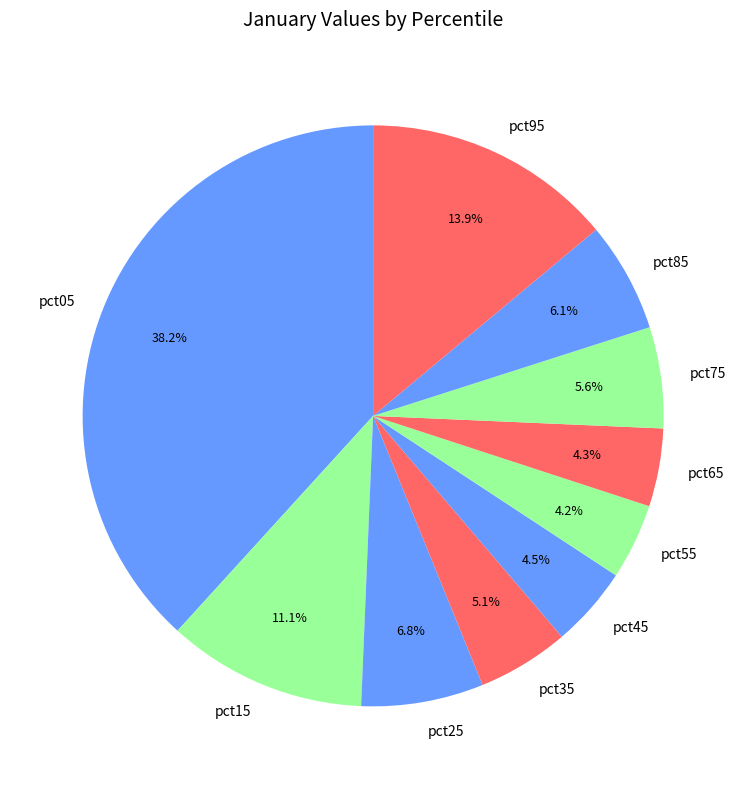

The pct35 slice represents 13% of the pie. True or false?

False